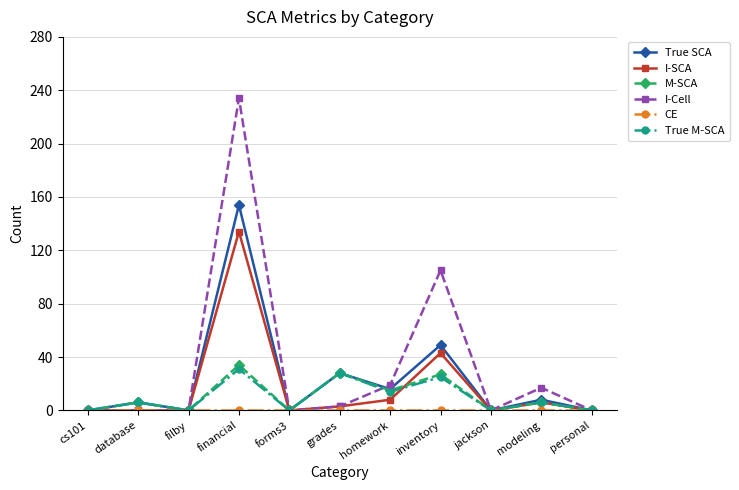

What is the difference between the highest and lowest values at inventory?

105